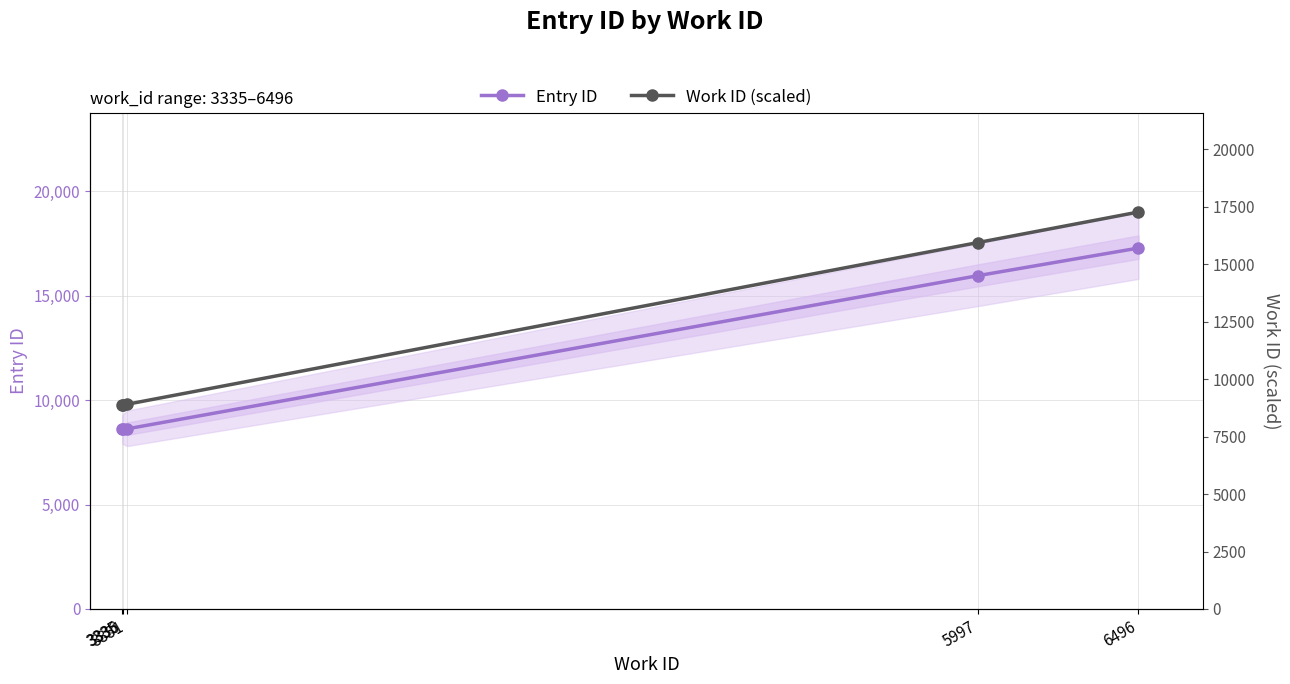

What is the spread (max minus min) of values at 3335?

263.4